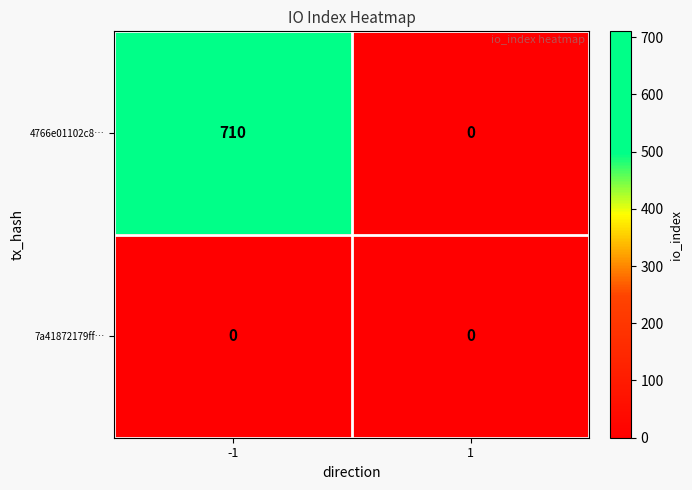

What is the sum of all 4766e01102c8… values?

710